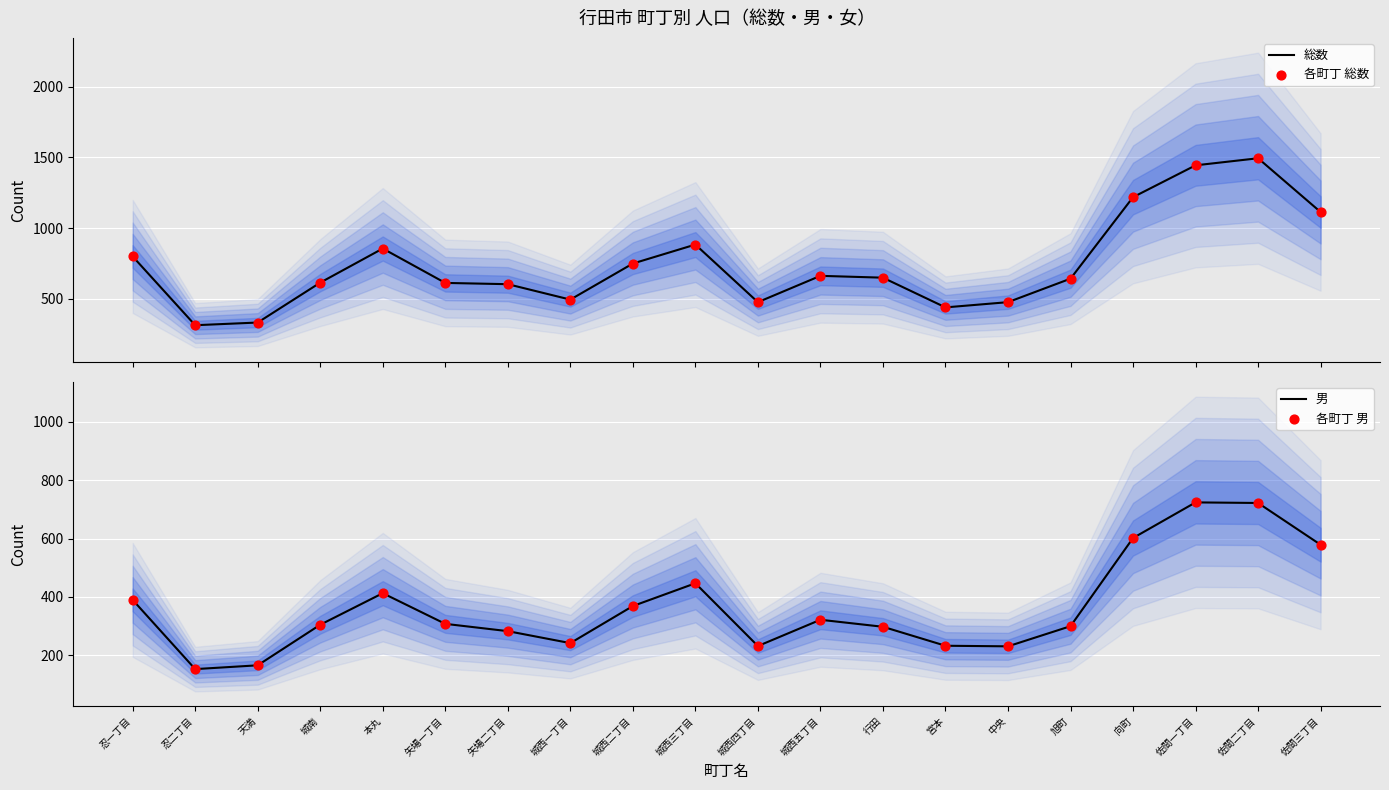

What are all the series names shown in the legend?

総数, 各町丁 総数, 男, 各町丁 男